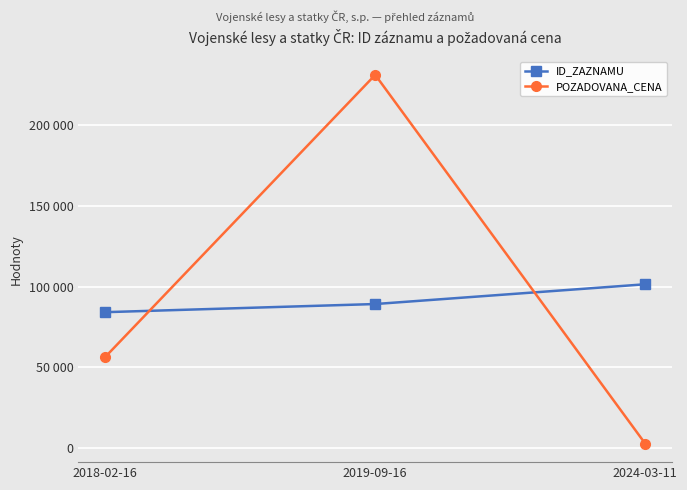

Which category has the highest value across all series?

2019-09-16